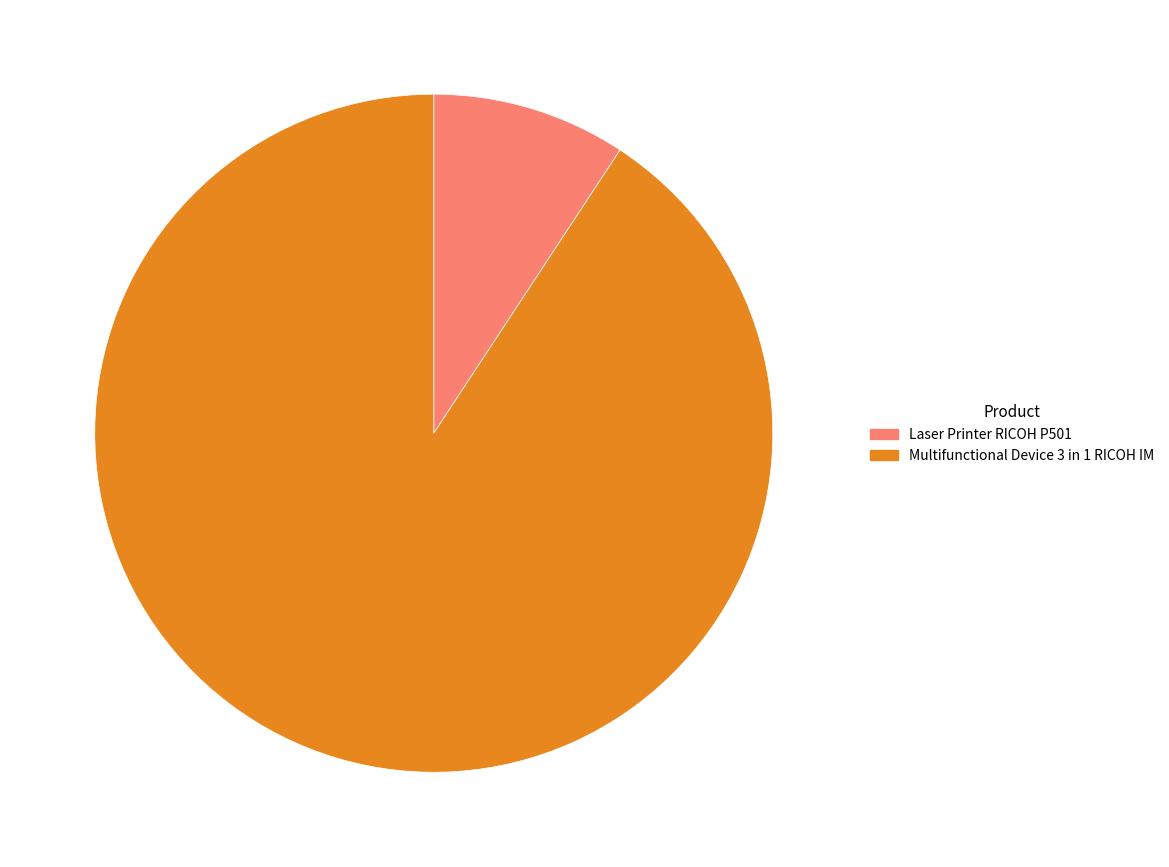

What is the smallest slice in the pie chart?

Laser Printer RICOH P501